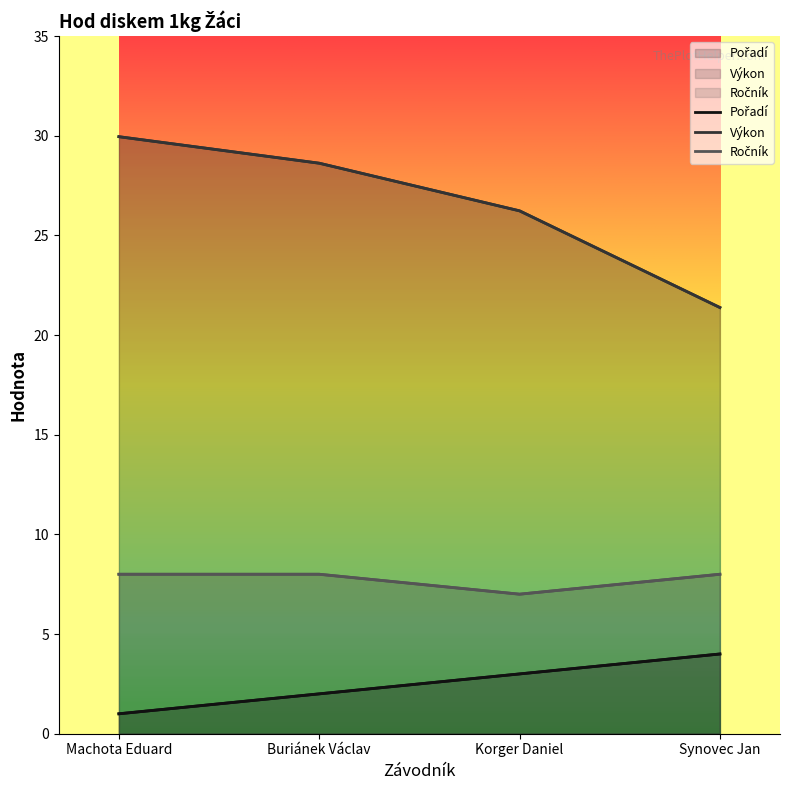

Which series has the widest spread of values?

Výkon